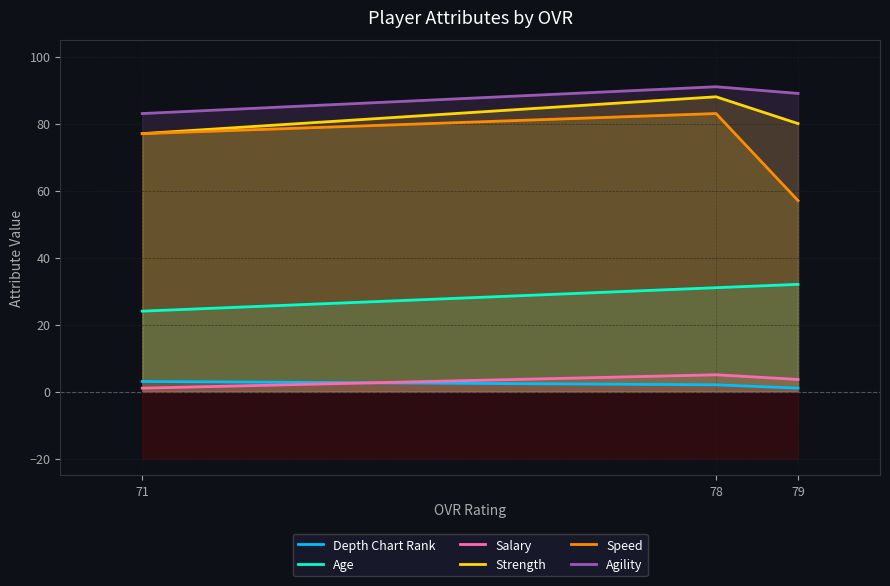

List the labels in order of Salary value, smallest first.

71, 79, 78